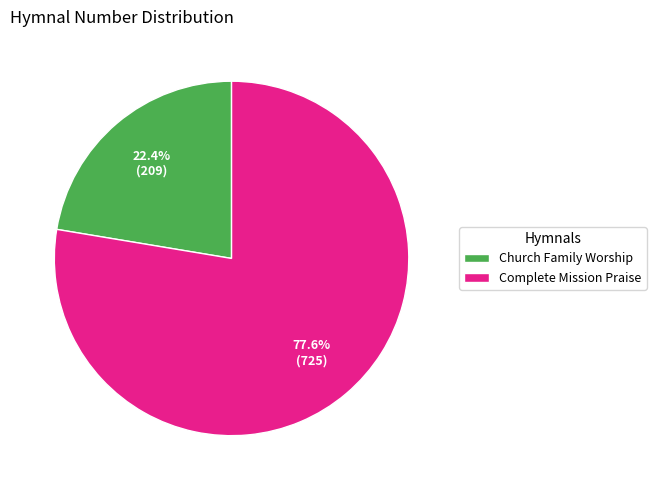

What is the largest slice in the pie chart?

Complete Mission Praise